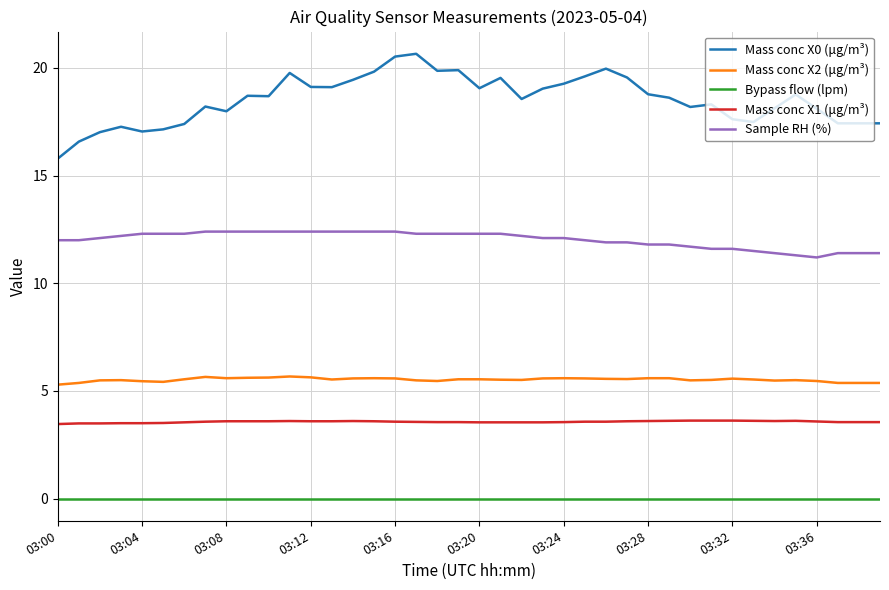

What are all the series names shown in the legend?

Mass conc X0 (μg/m³), Mass conc X2 (μg/m³), Bypass flow (lpm), Mass conc X1 (μg/m³), Sample RH (%)